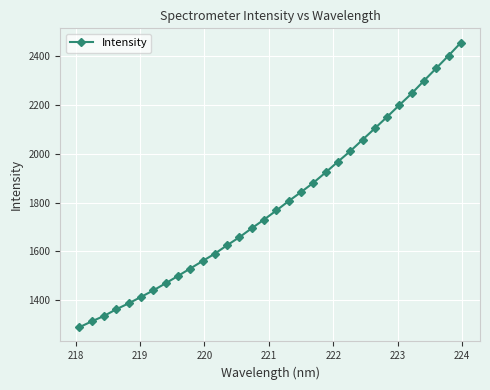

True or false: the data has more than 2 interior local peaks.

False